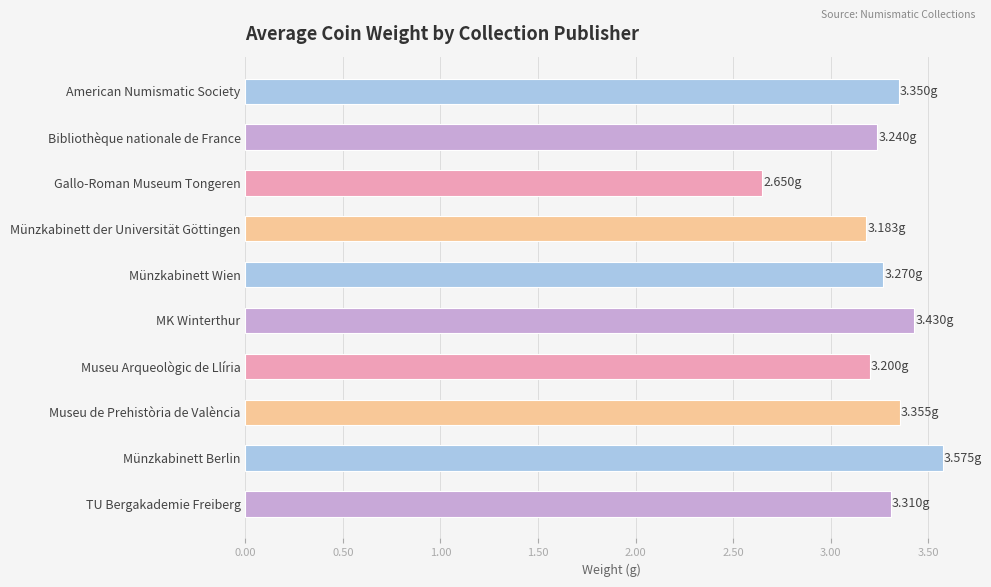

Which label corresponds to the smallest value in the chart?

Gallo-Roman Museum Tongeren